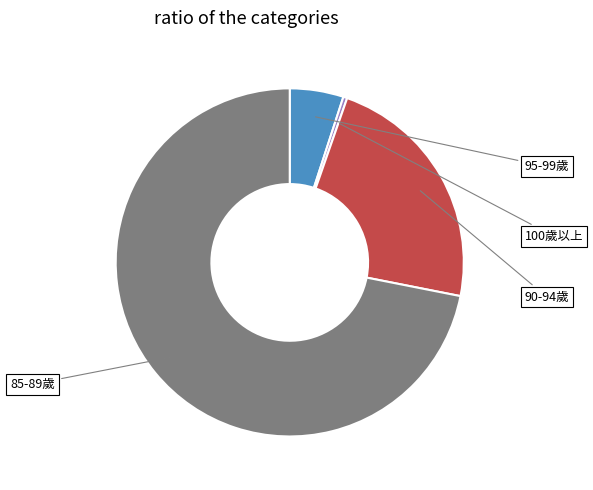

Which slice is the smallest?

100歲以上